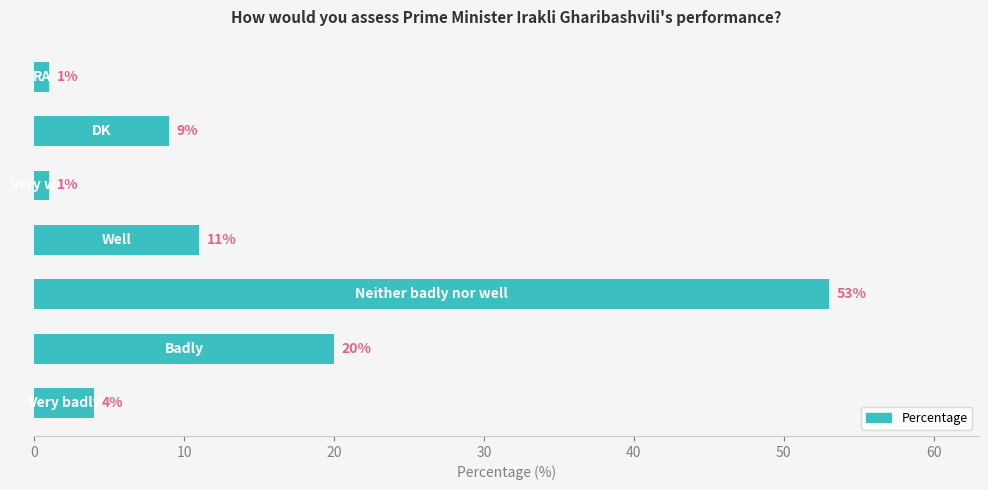

What is the difference between the maximum and minimum values?

52